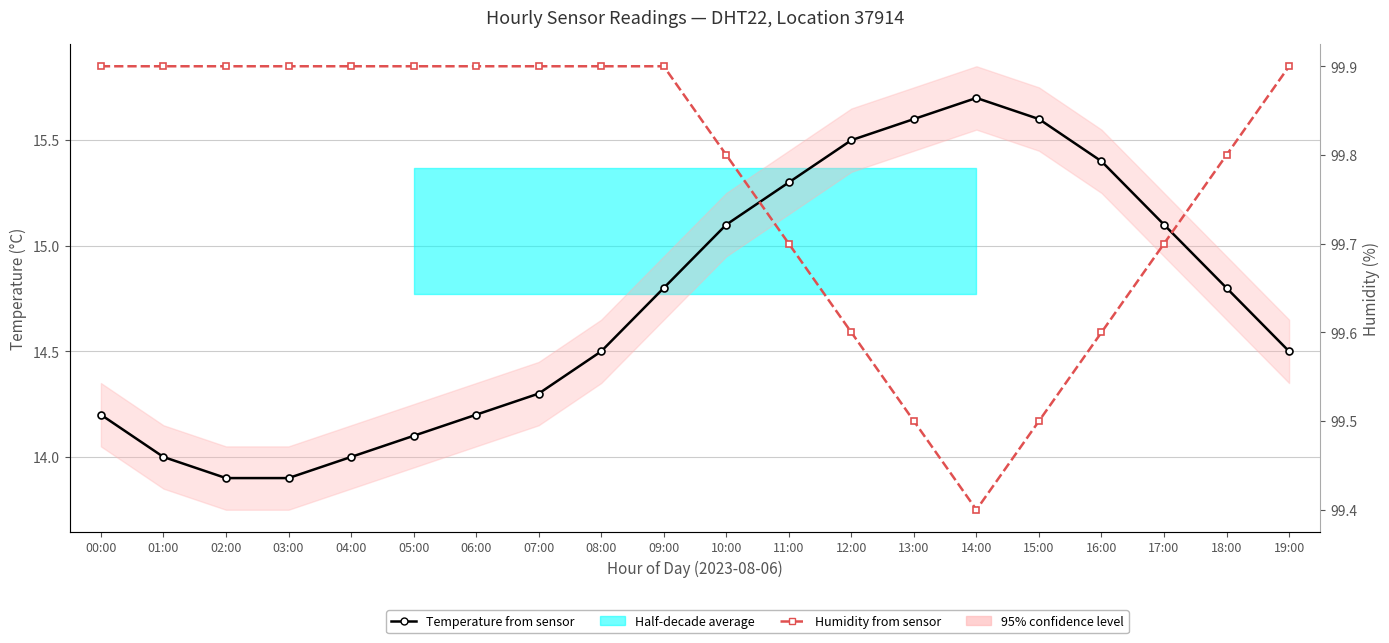

True or false: Humidity from sensor has more than 0 interior local peaks.

False